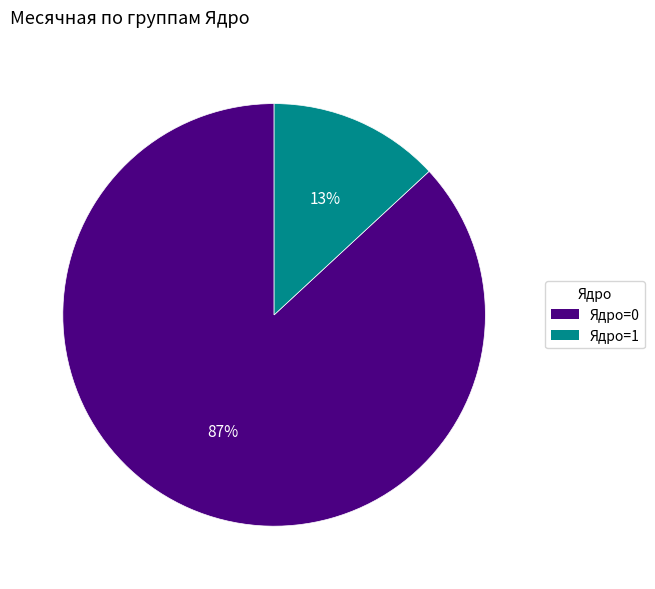

Is the sum of Ядро=1 and Ядро=0 greater than half?

Yes